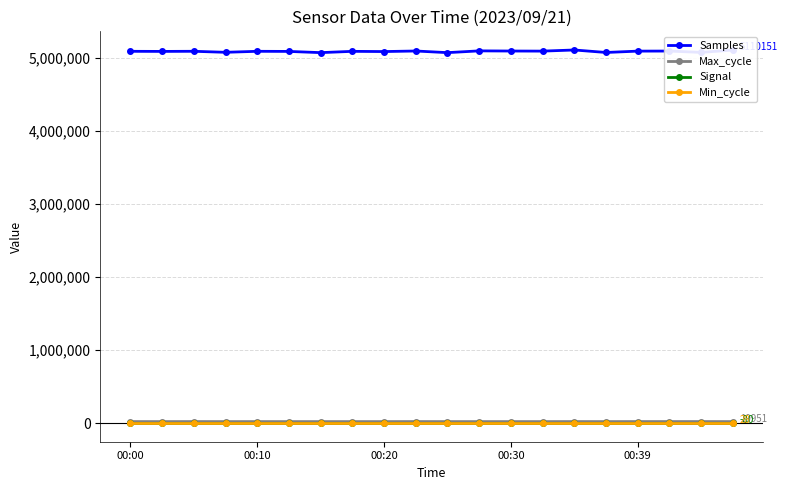

Does the chart have visible grid lines?

Yes